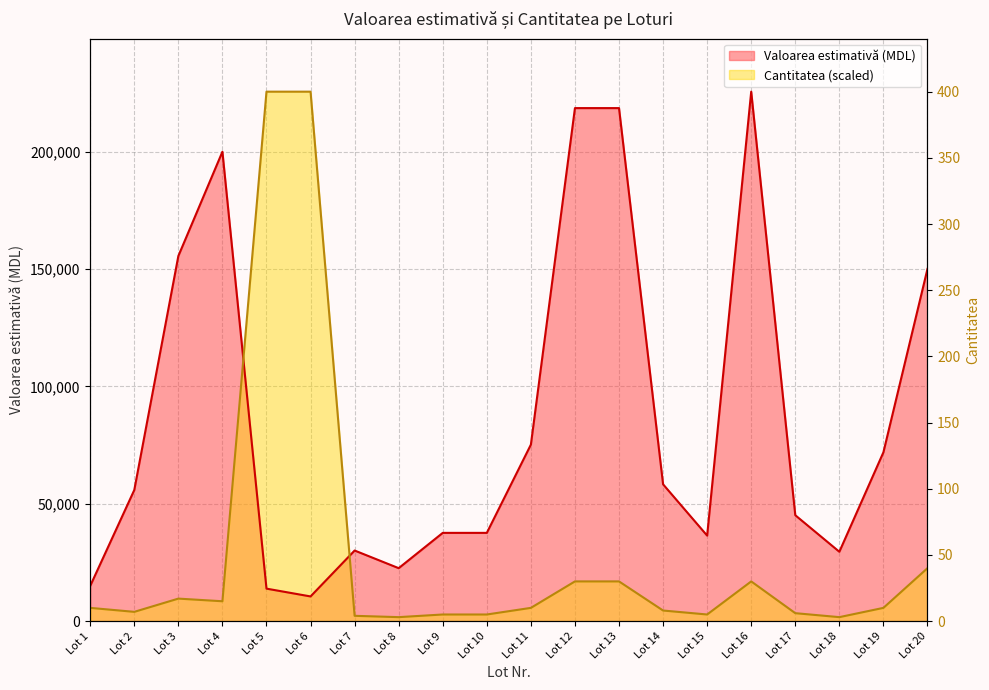

Does the chart display data point markers on the line(s)?

No